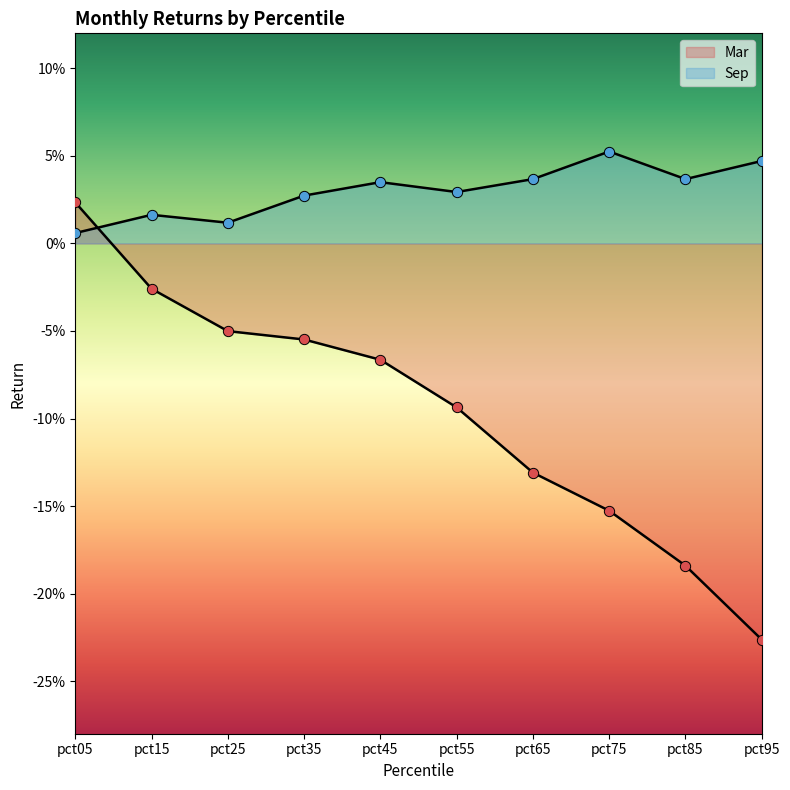

Which series reaches the minimum Y coordinate?

Mar